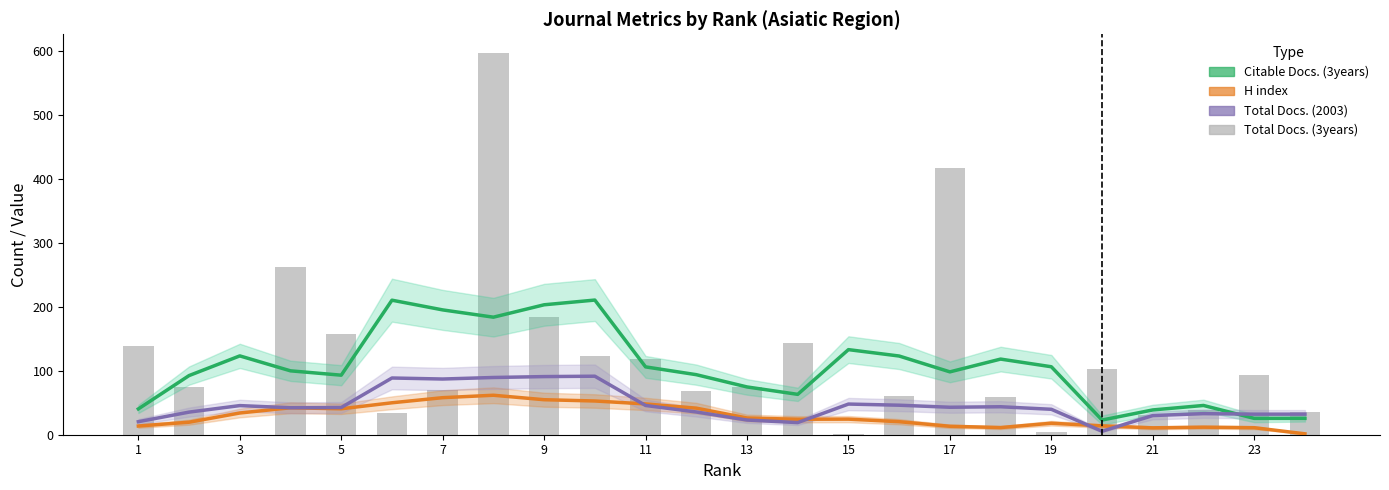

At 3, list the series in order from largest to smallest.

Citable Docs. (3years), Total Docs. (3years), Total Docs. (2003), H index